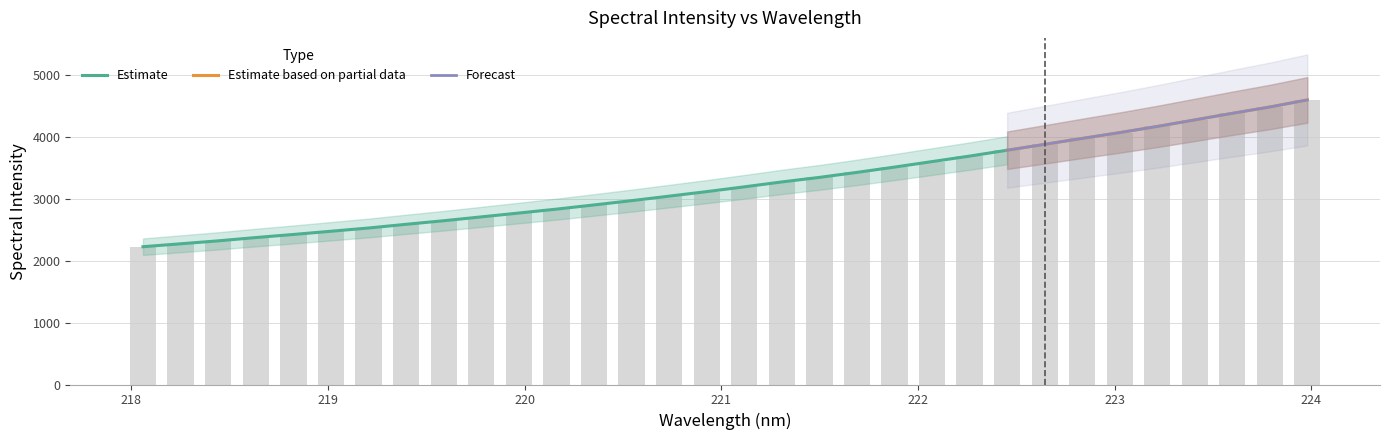

Which has a higher value, 219.2067 or 223.2172?

223.2172